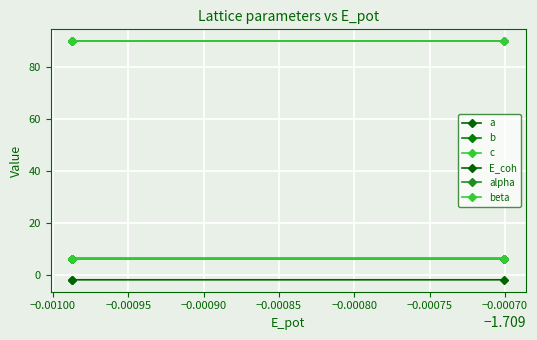

The a series shows 1.5 at −0.00095. True or false?

False